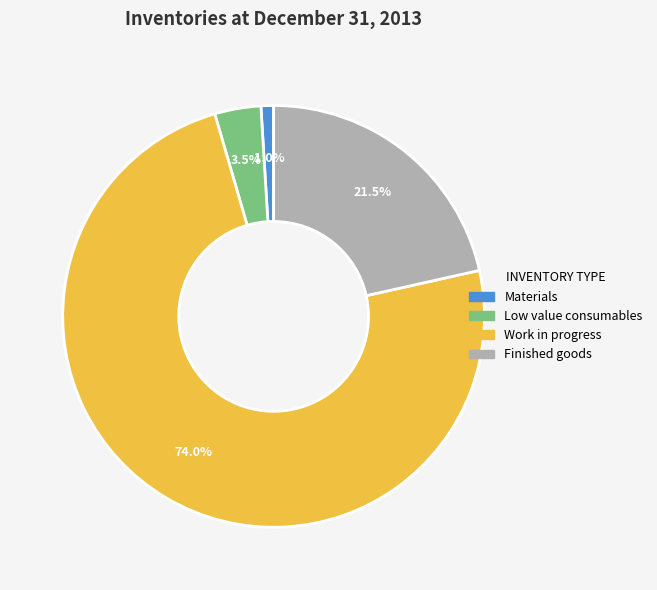

Does any single category account for the majority?

Yes